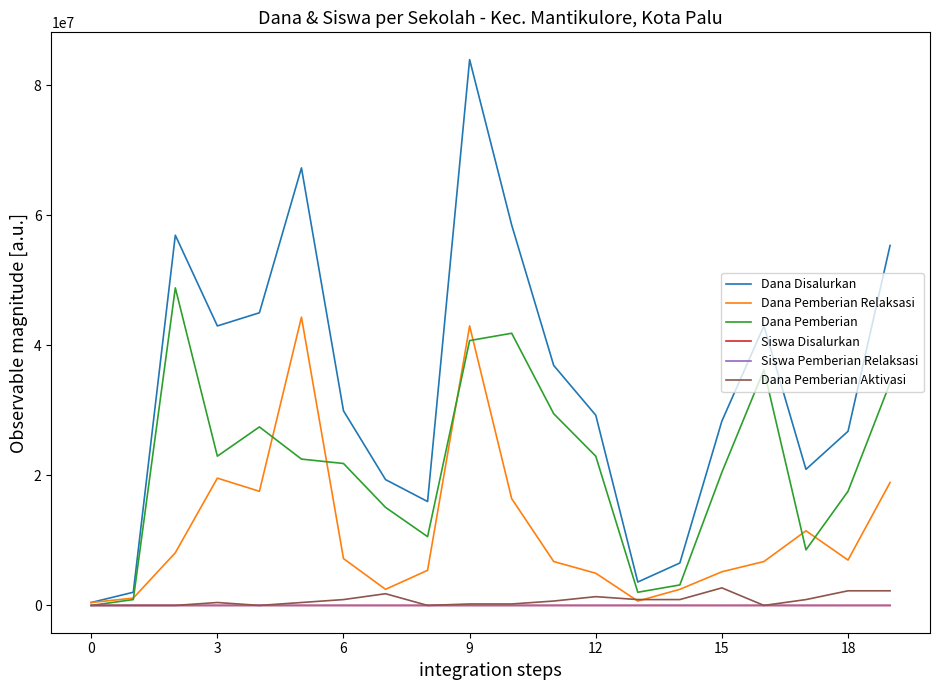

Does the chart have visible grid lines?

No